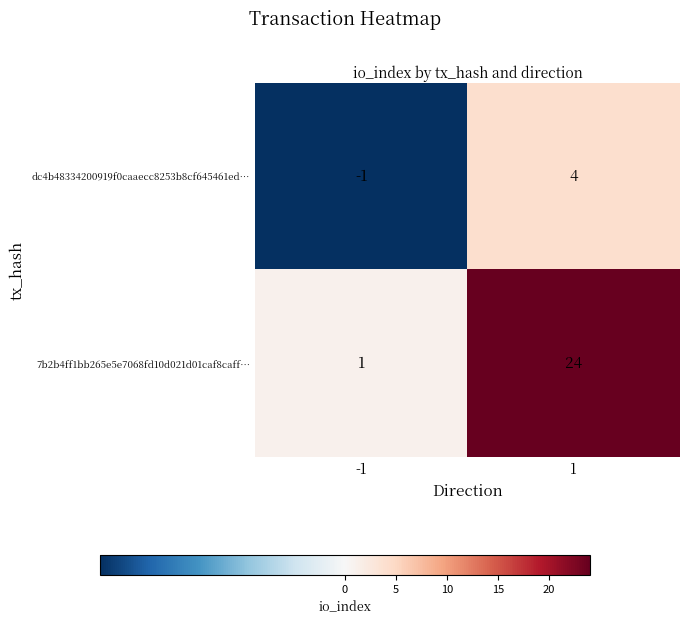

The dc4b48334200919f0caaecc8253b8cf645461ed… series shows 6 at 1. True or false?

False